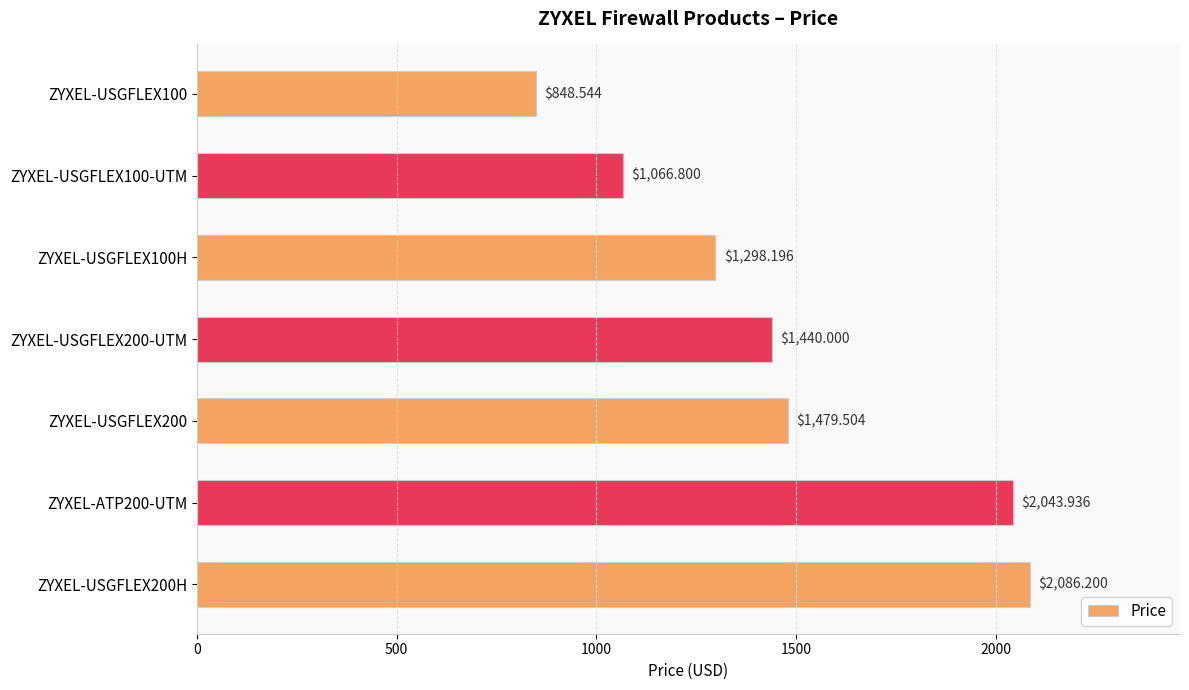

Which has a higher value, ZYXEL-USGFLEX100-UTM or ZYXEL-USGFLEX200?

ZYXEL-USGFLEX200